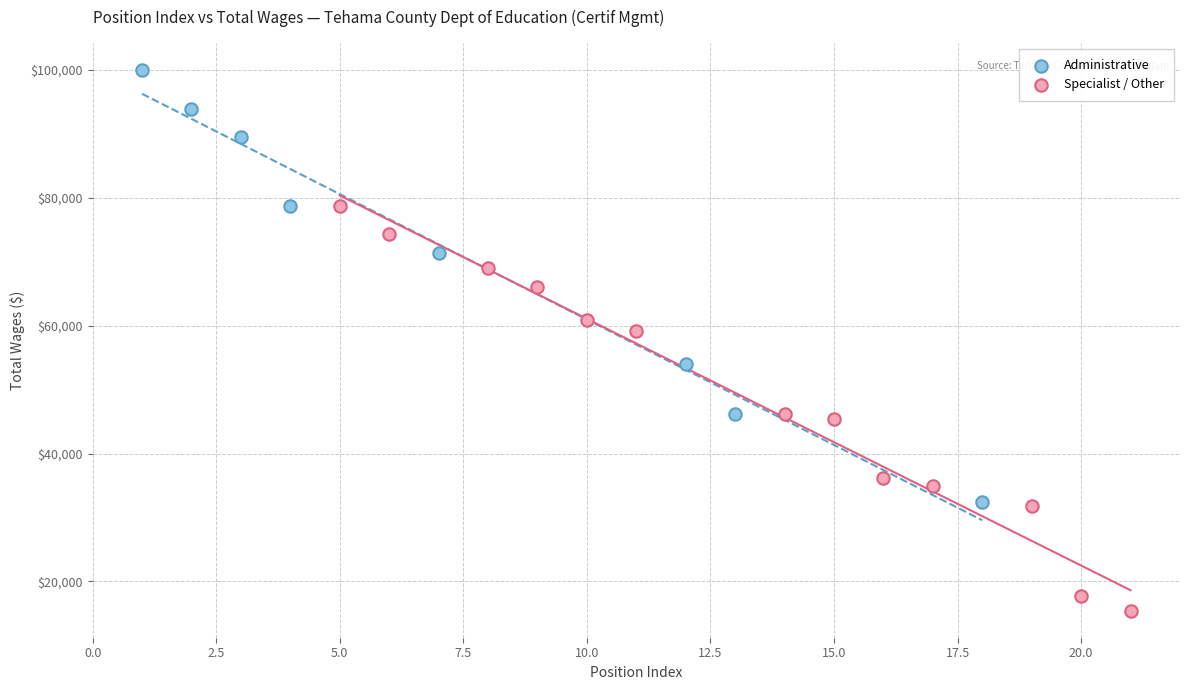

Which series contains the lowest Y value?

Specialist / Other